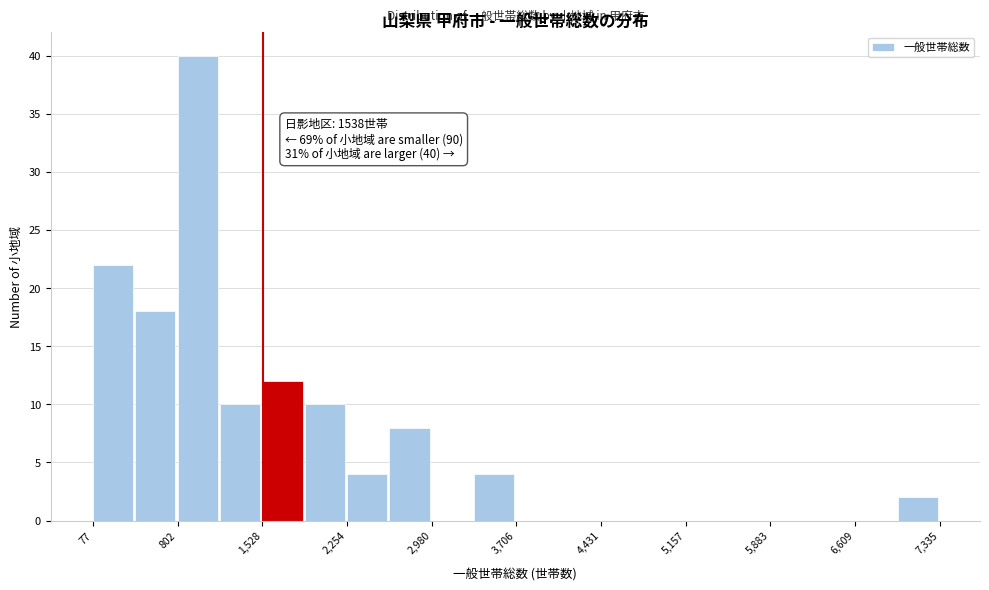

Around what value on the x-axis is the tallest bar? Give the approximate position of its centre, as read against the axis.

1000